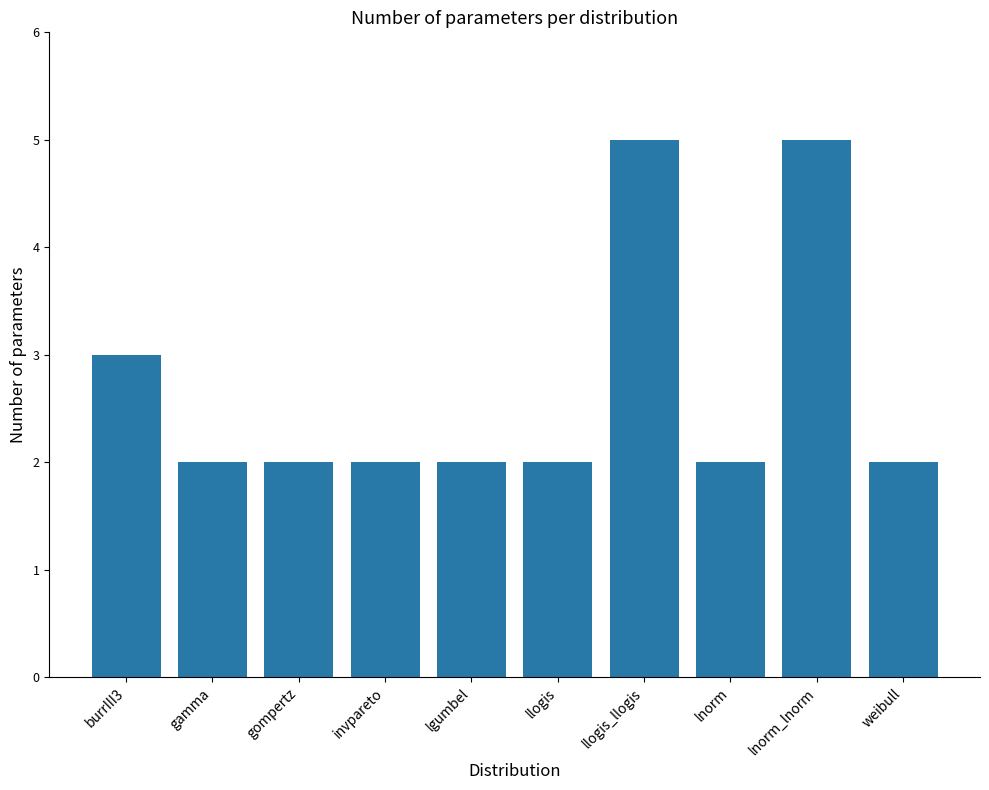

What is the smallest value displayed?

2